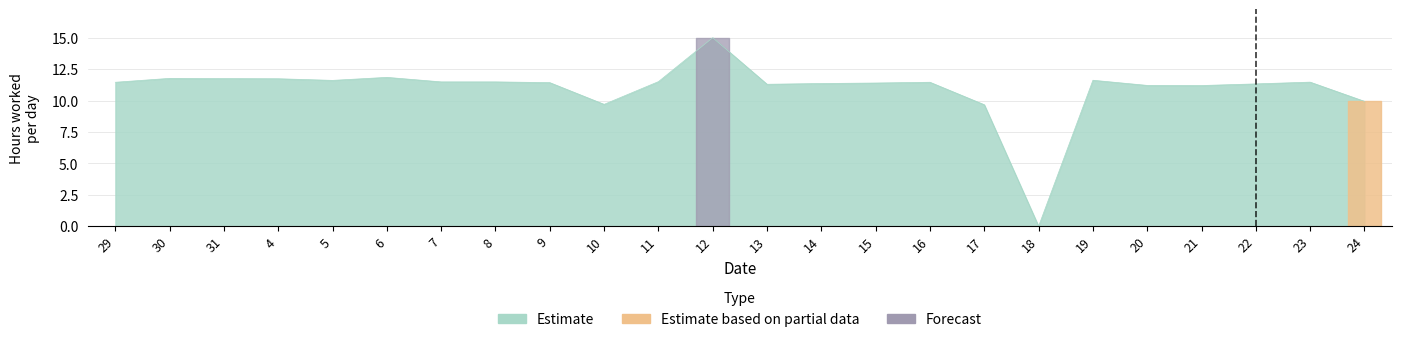

True or false: the data shows 20.8 at 12.

False